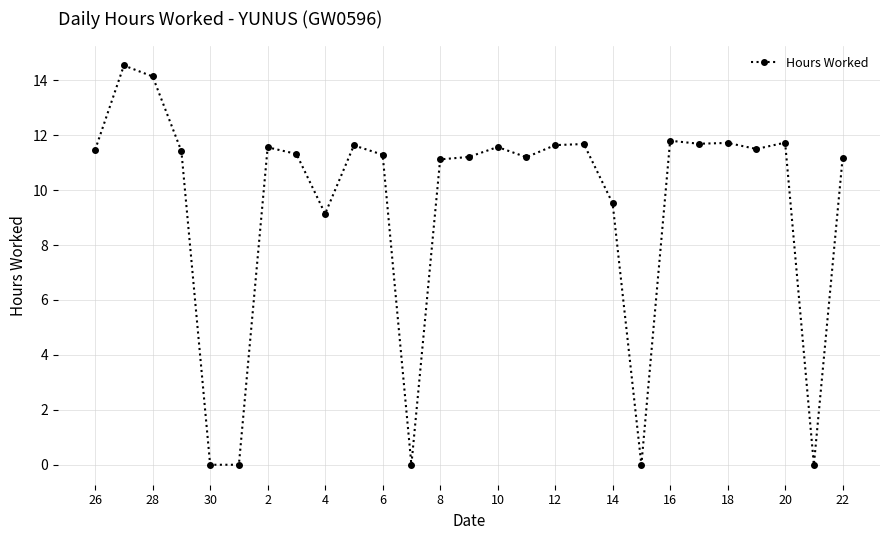

What is the greatest value displayed?

14.5